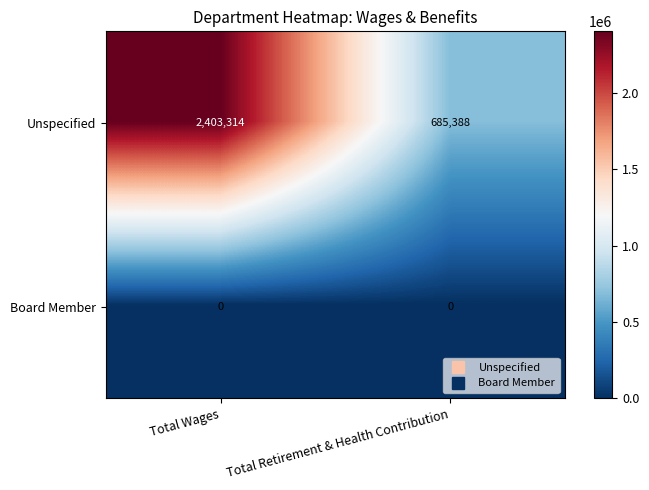

Which category has the highest value in the Unspecified series?

Total Wages